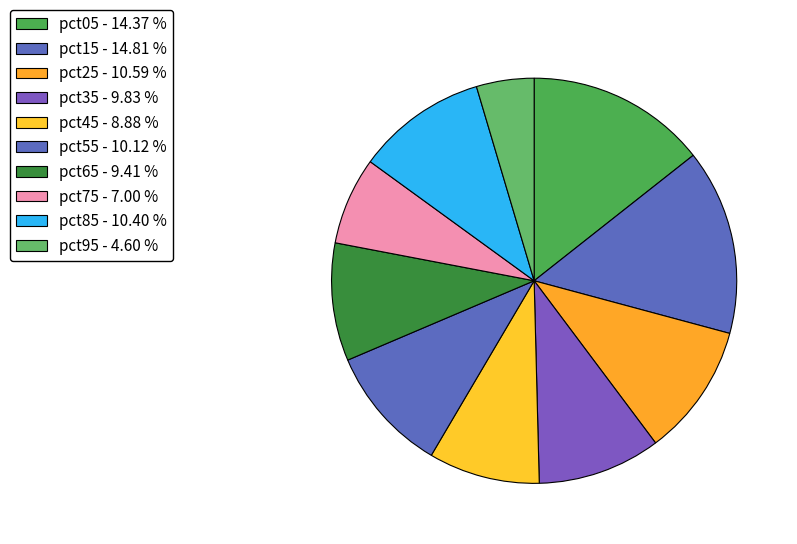

The pct05 slice represents 14% of the pie. True or false?

True